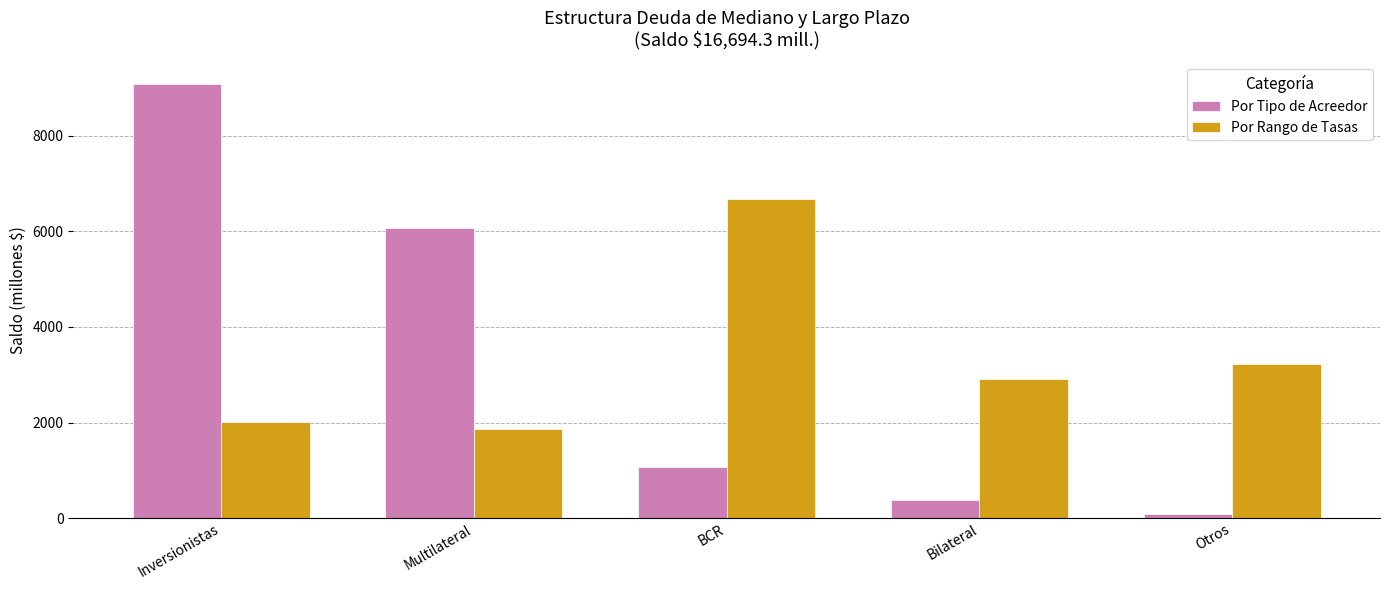

How many data points in Por Rango de Tasas are above 2906?

3